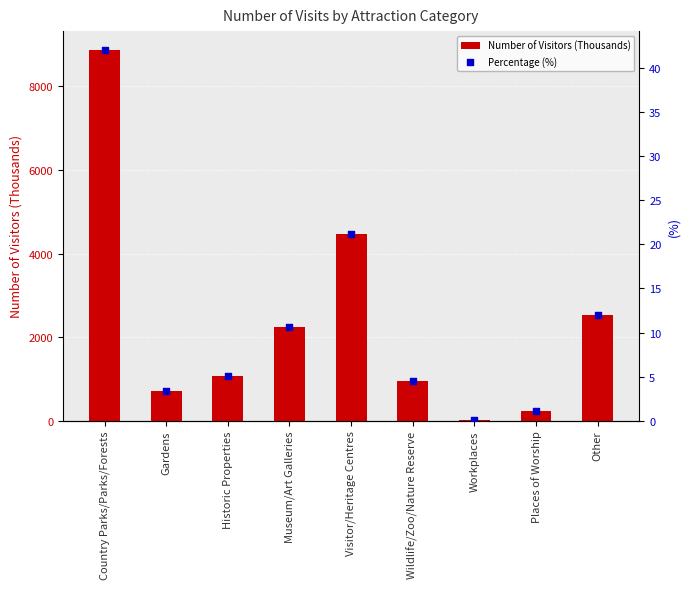

What are all the series names shown in the legend?

Number of Visitors (Thousands), Percentage (%)